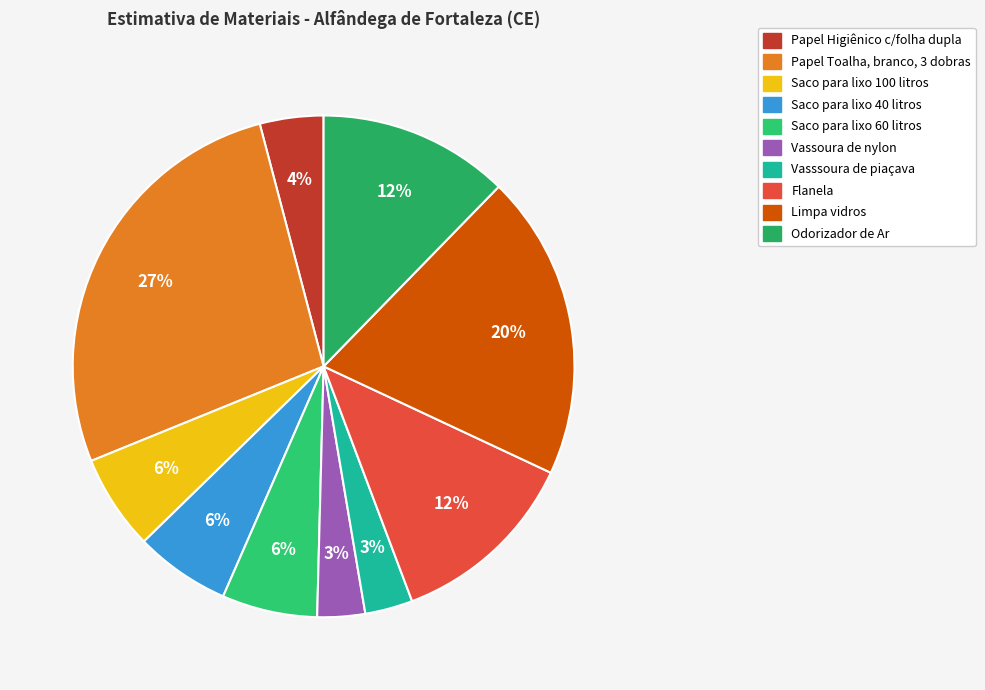

How many slices are in this pie chart?

10